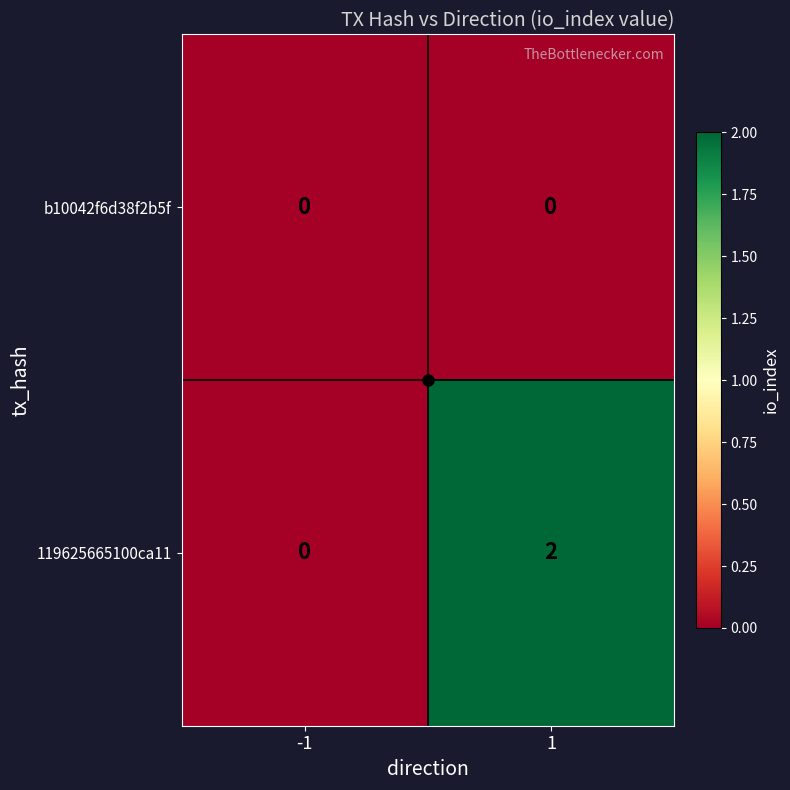

The 119625665100ca11 series shows 0 at -1. True or false?

True